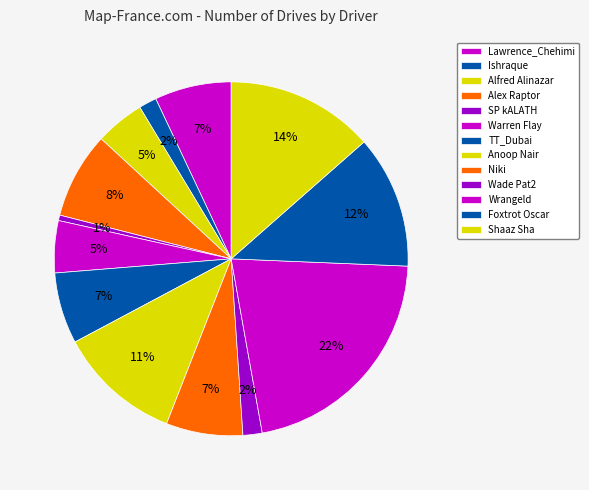

How many segments does this pie chart have?

13